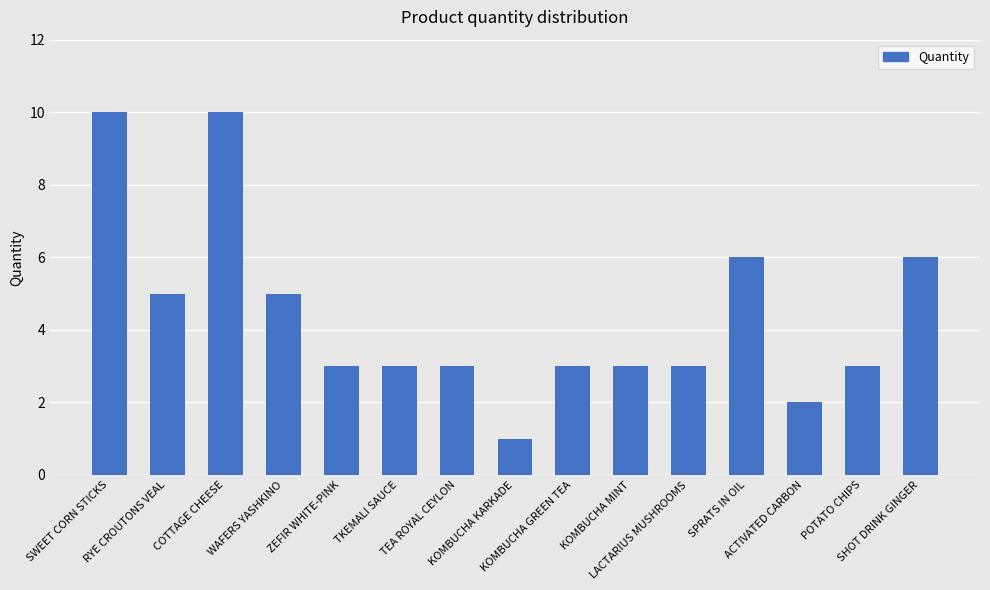

What is the change in value from SWEET CORN STICKS to KOMBUCHA GREEN TEA?

-7